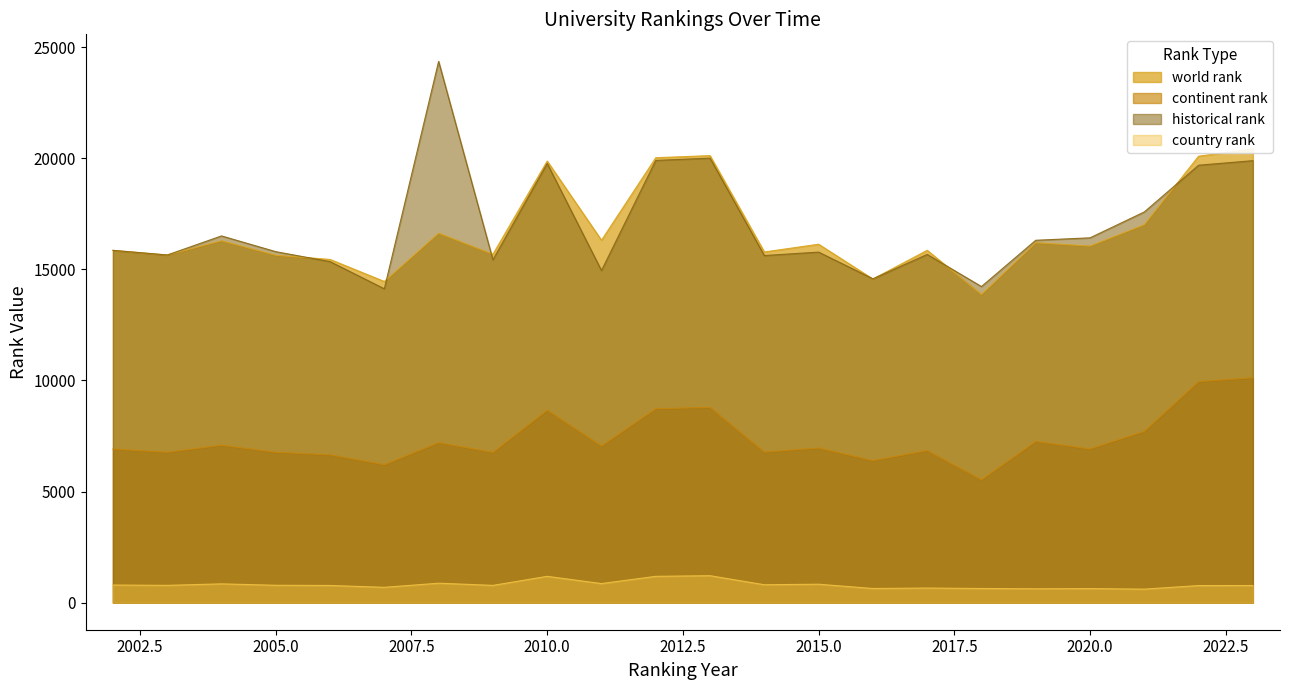

What is the difference between the maximum and second lowest values in the historical rank series?

10132.5